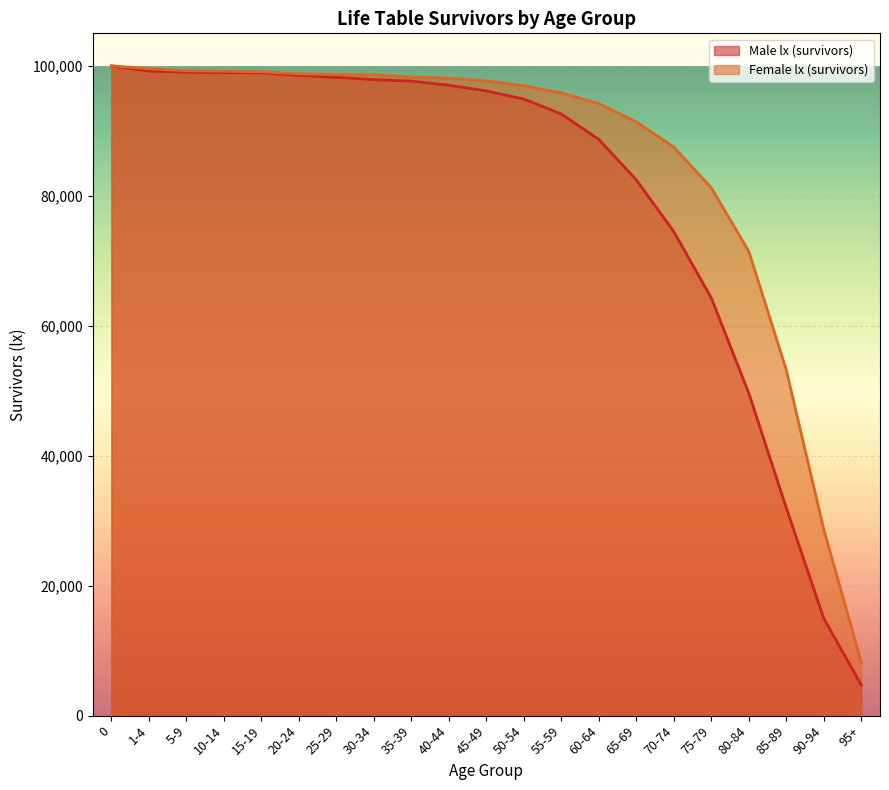

Reading left to right, what are all the values shown in this chart?

Male lx (survivors): 0=100000	1-4=99182	5-9=99038	10-14=98945	15-19=98924	20-24=98528	25-29=98220	30-34=97879	35-39=97644	40-44=97016	45-49=96134	50-54=94887	55-59=92578	60-64=88672	65-69=82448	70-74=74494	75-79=64286	80-84=49641	85-89=31971	90-94=14983	95+=4708
Female lx (survivors): 0=100000	1-4=99554	5-9=99243	10-14=99162	15-19=99084	20-24=98766	25-29=98665	30-34=98611	35-39=98266	40-44=98090	45-49=97680	50-54=96946	55-59=95829	60-64=94182	65-69=91384	70-74=87497	75-79=81234	80-84=71456	85-89=53210	90-94=28650	95+=8200